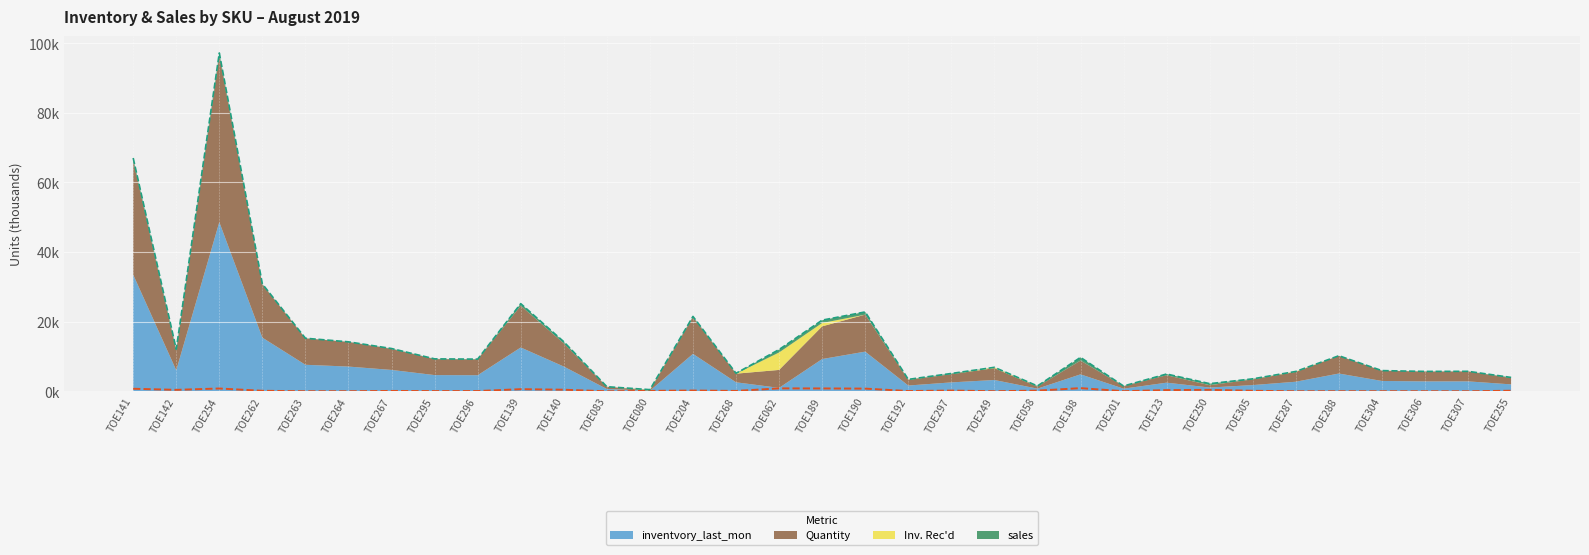

What is the difference between the second highest and minimum values in the sales series?

0.8